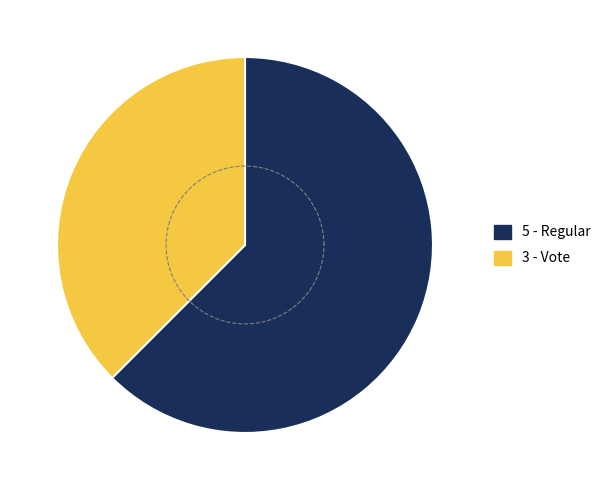

What is the total percentage of Vote (io_index=3) and Regular (io_index=5)?

100.0%